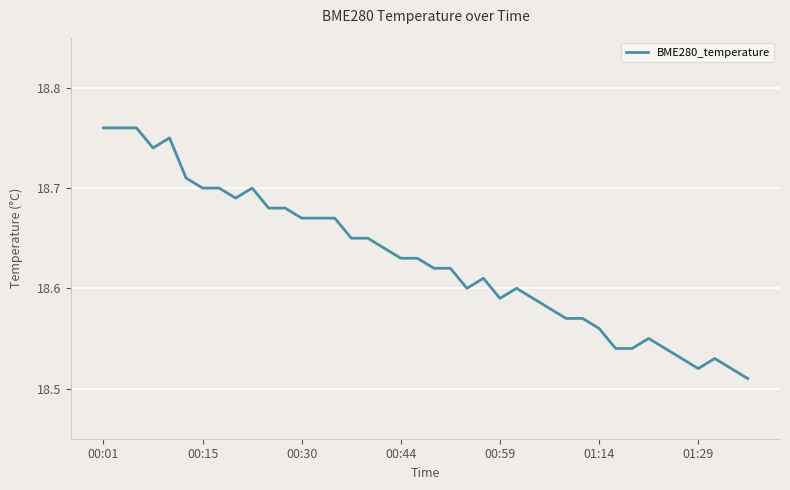

Is this an area chart (filled region under the line)?

No